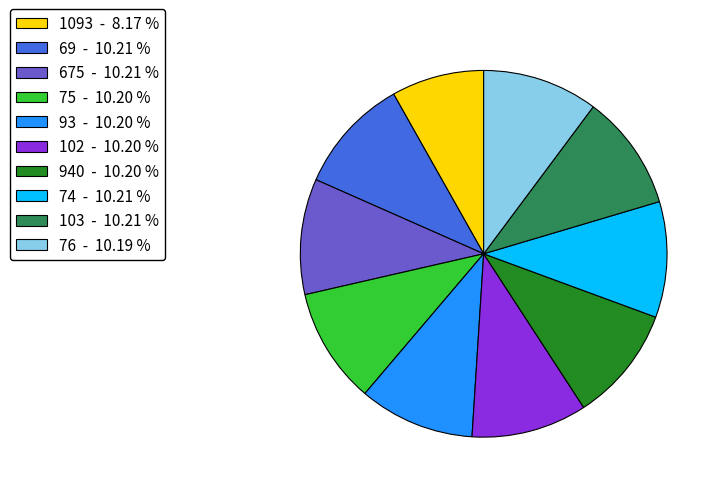

True or false: 76 accounts for 10% of the total.

True